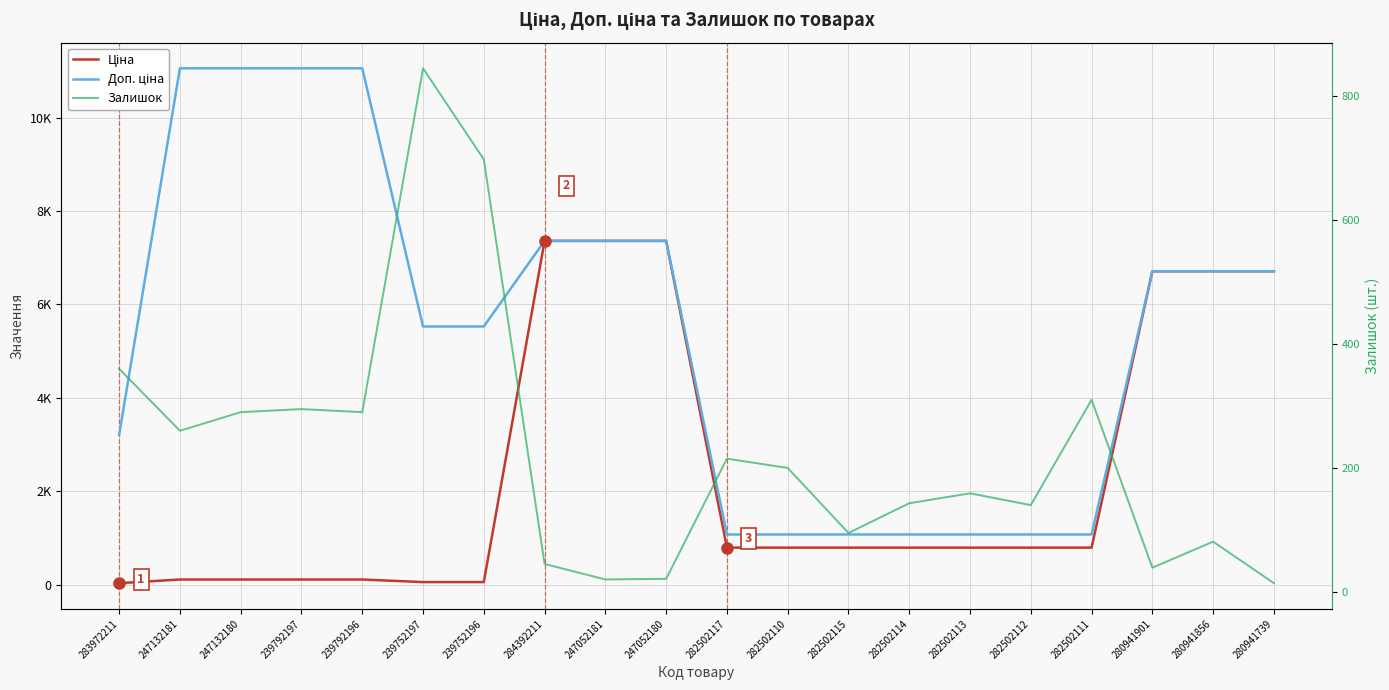

What value does the Доп. ціна series have at 282502110?

1074.6